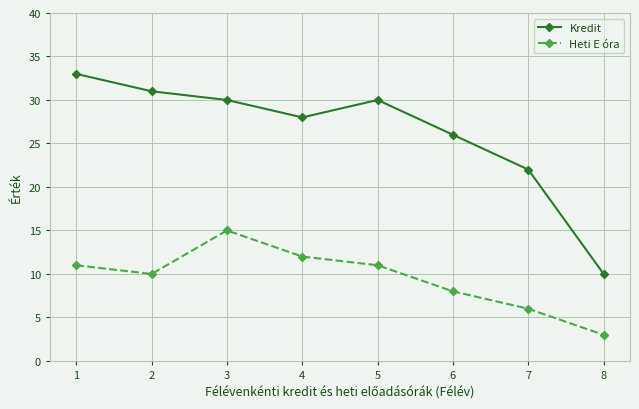

Which series has the widest spread of values?

Kredit